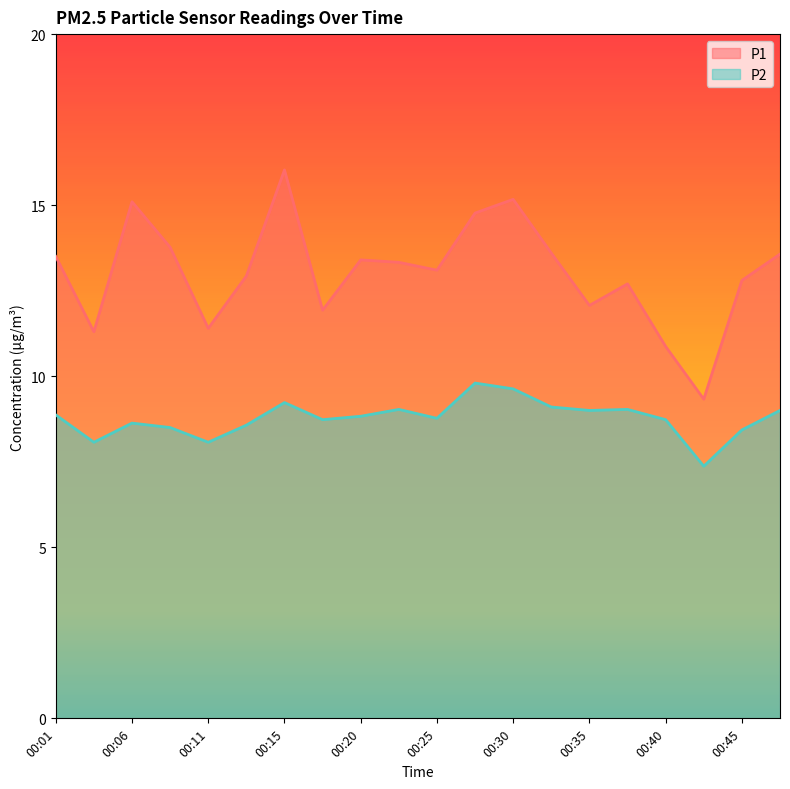

What is the value of the P1 point at the 12th from the left?

14.8